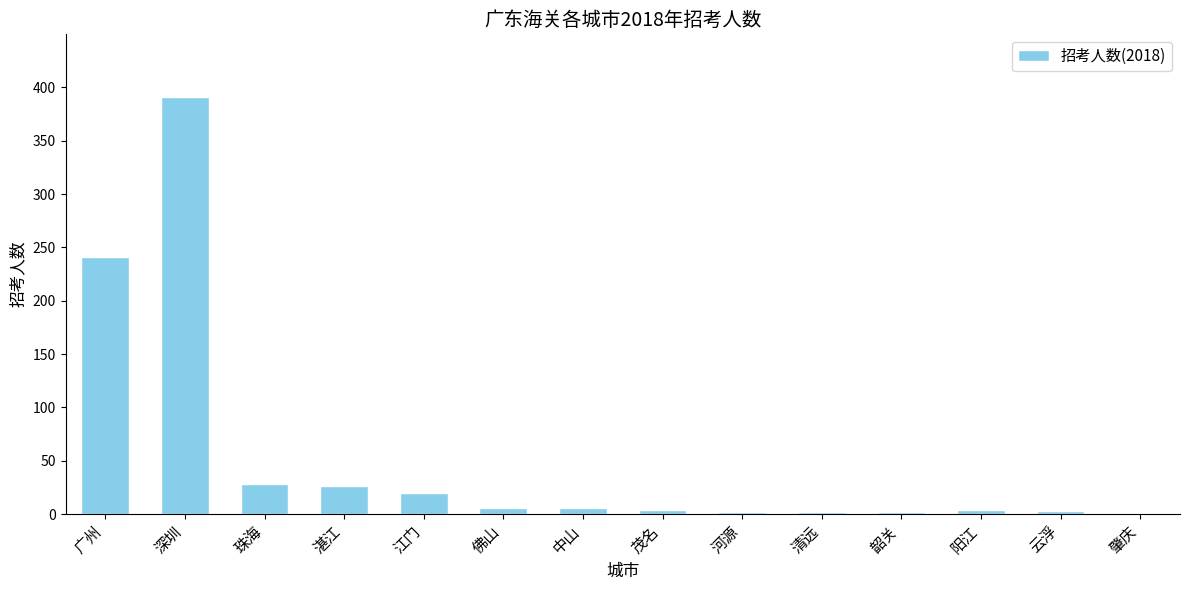

What is the sum of all values?

736